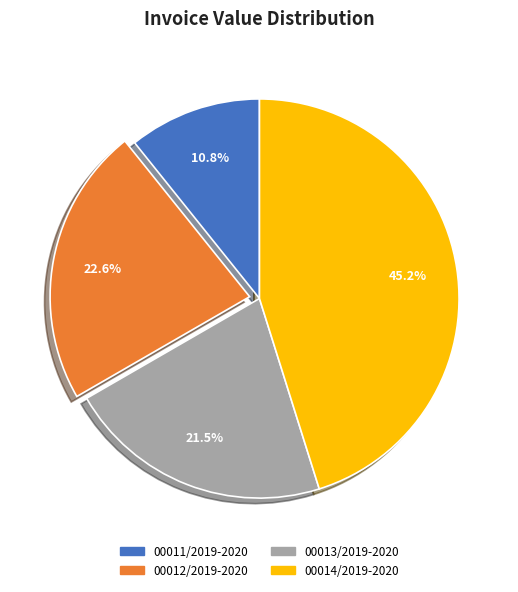

Is there any slice that represents more than half of the pie?

No